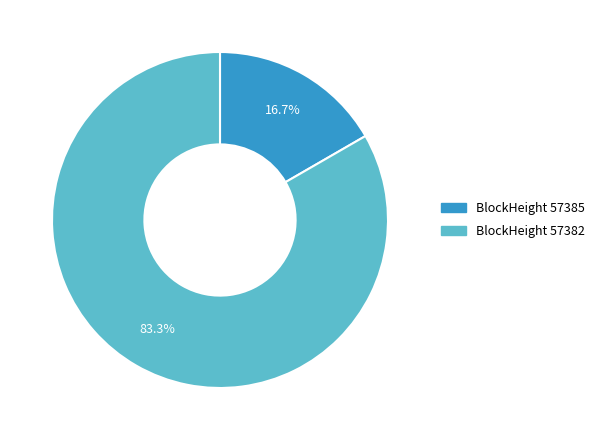

What percentage do BlockHeight 57385 and BlockHeight 57382 together represent?

100.0%